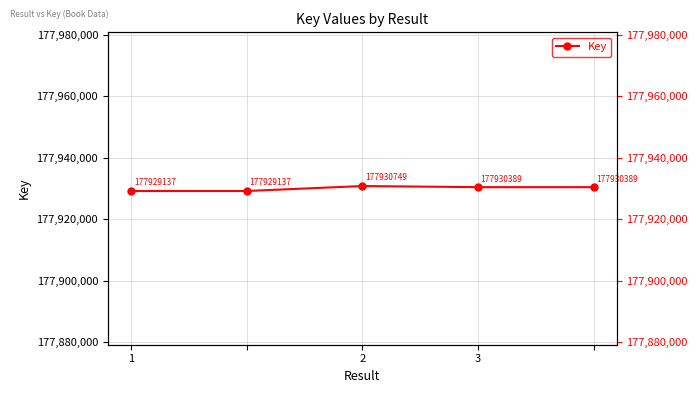

The chart shows a value of 177930389 at 3. True or false?

True